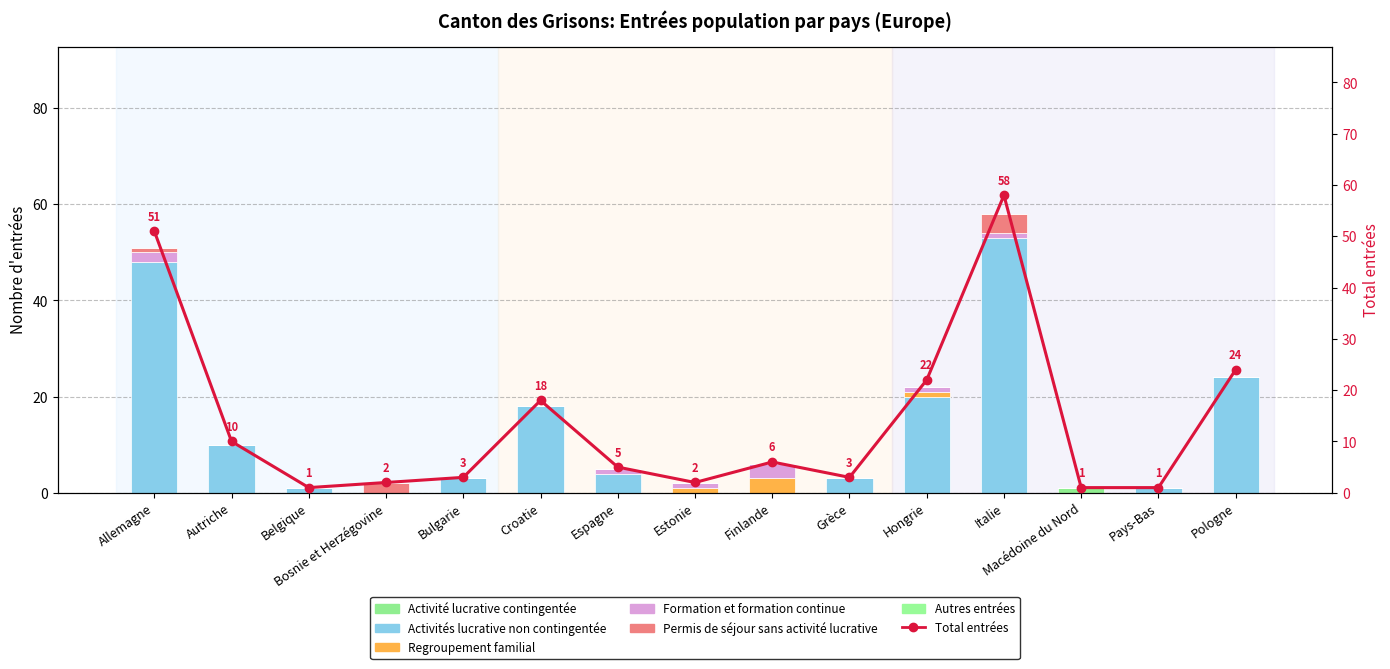

What is the difference between the highest and lowest values at Estonie?

1